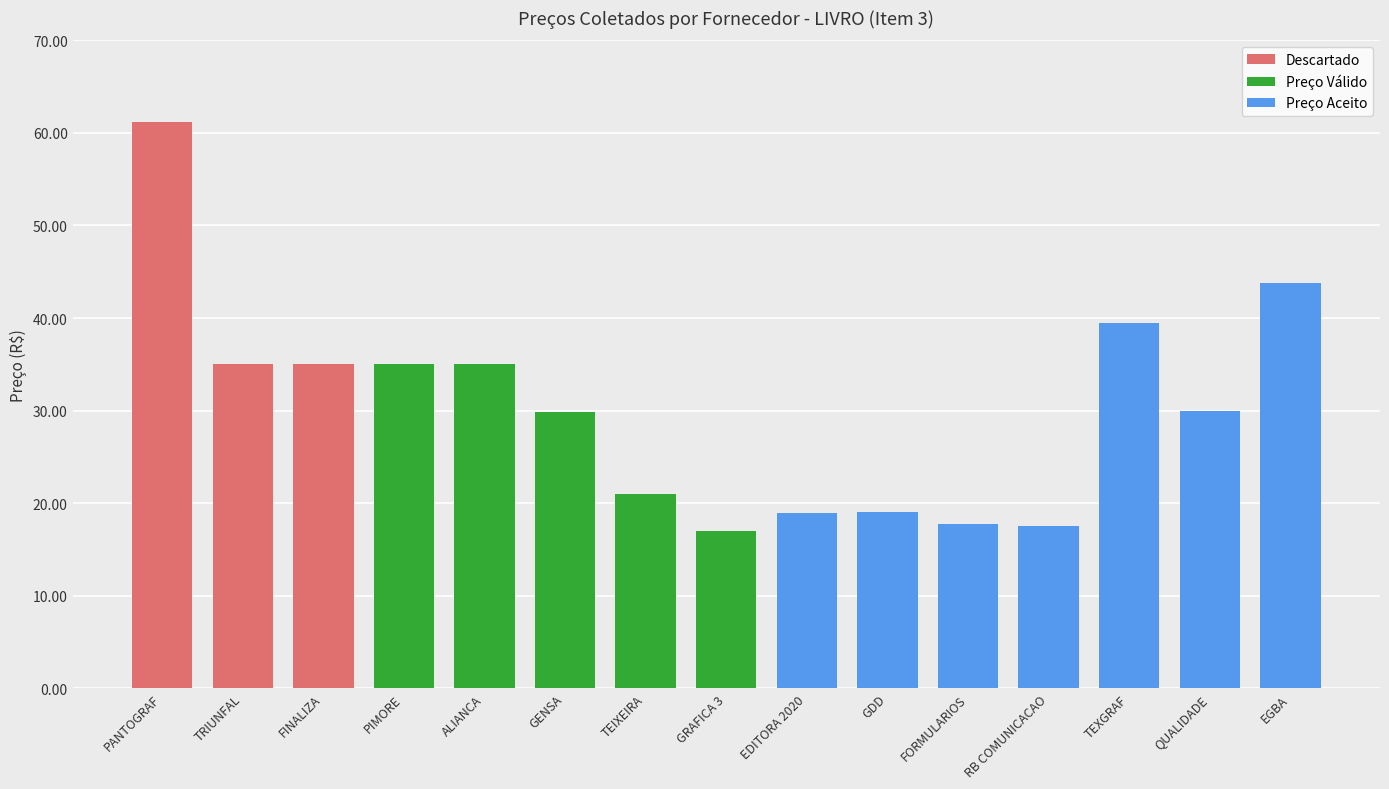

What is the label of the 5th bar from the right?

FORMULARIOS